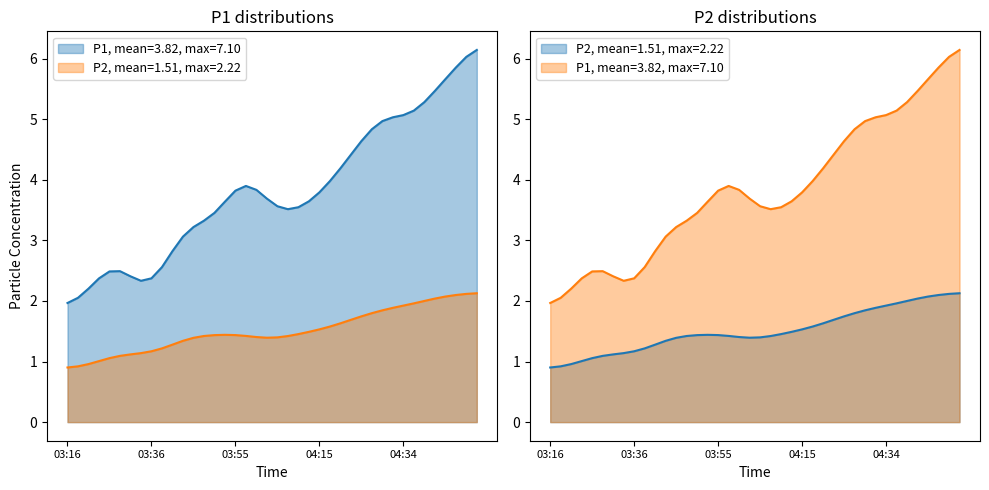

What is the average value of the P1 series?

3.8